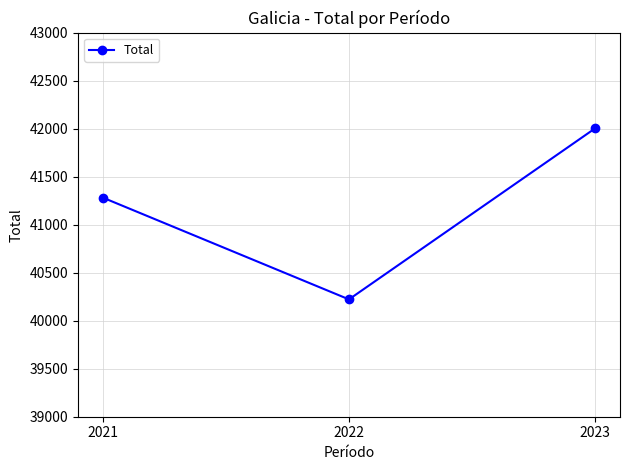

Reading left to right, transcribe all the data shown in this chart.

2021=41283	2022=40222	2023=42005